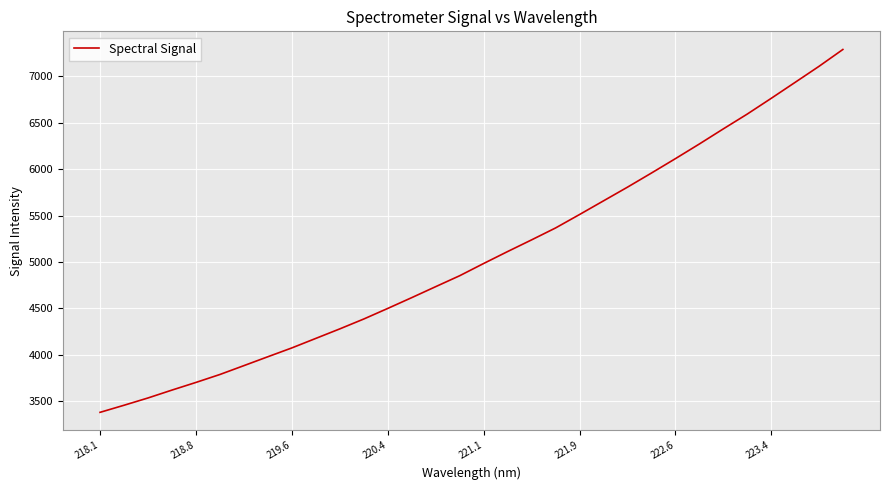

What is the smallest value displayed?

3380.8